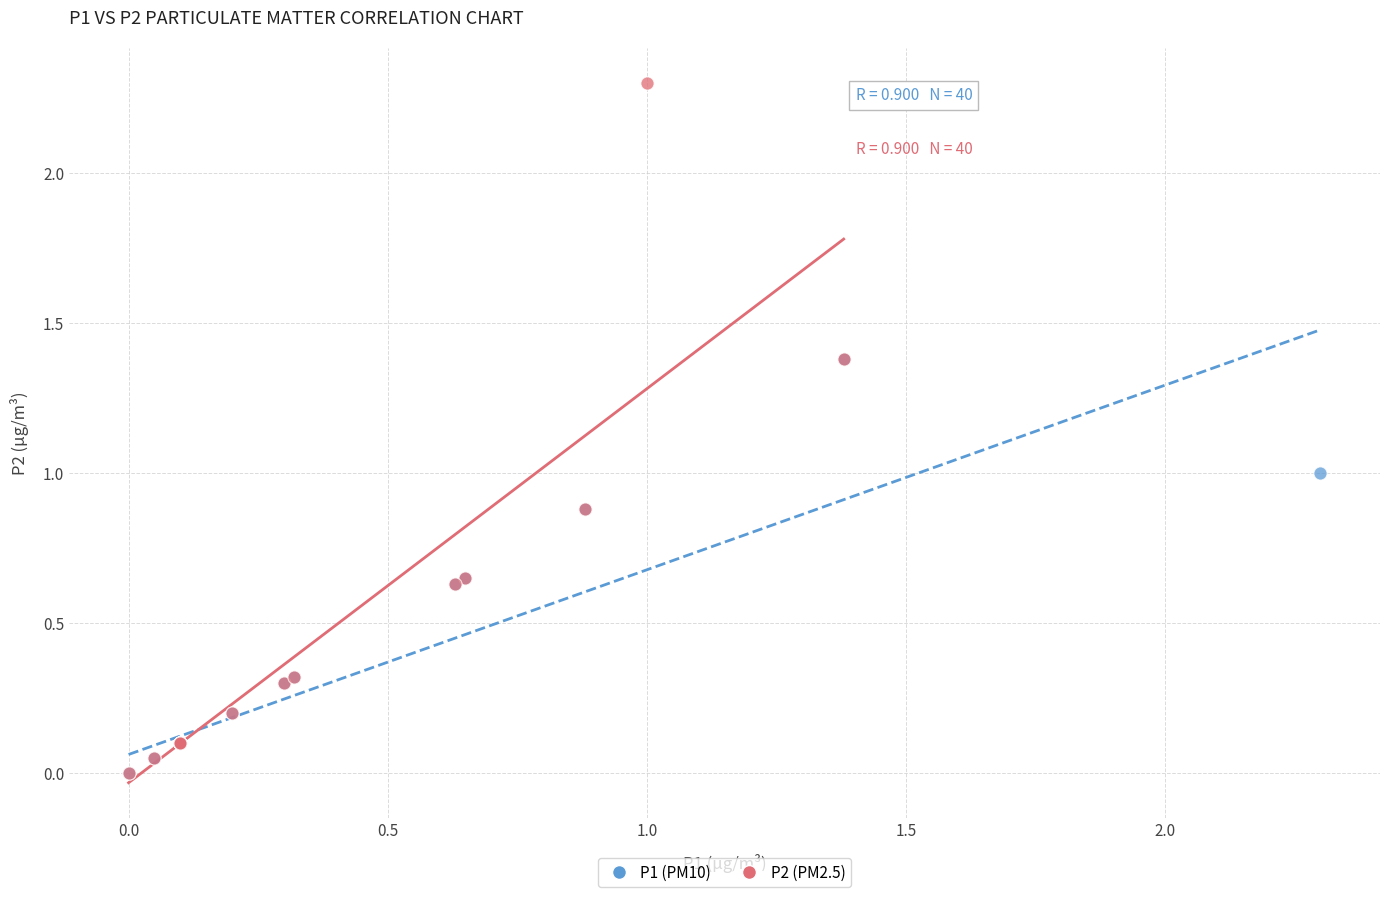

Which series has the widest spread of Y values?

P2 (PM2.5)